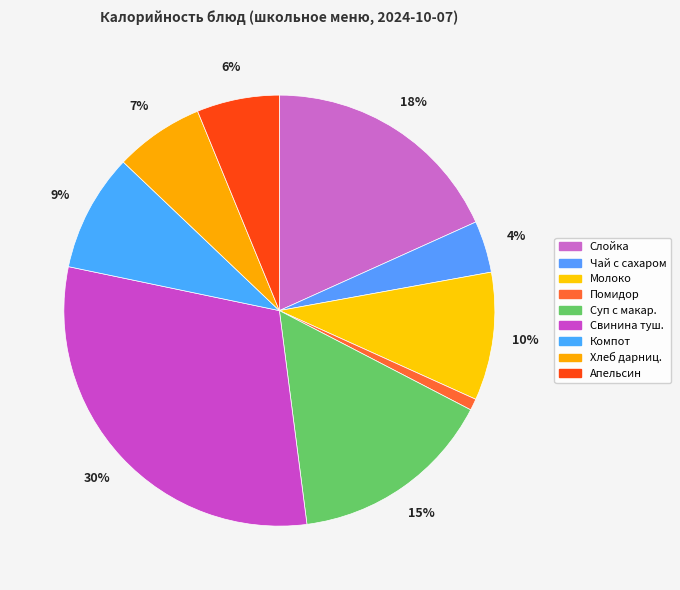

Which slice is the largest?

Свинина туш.